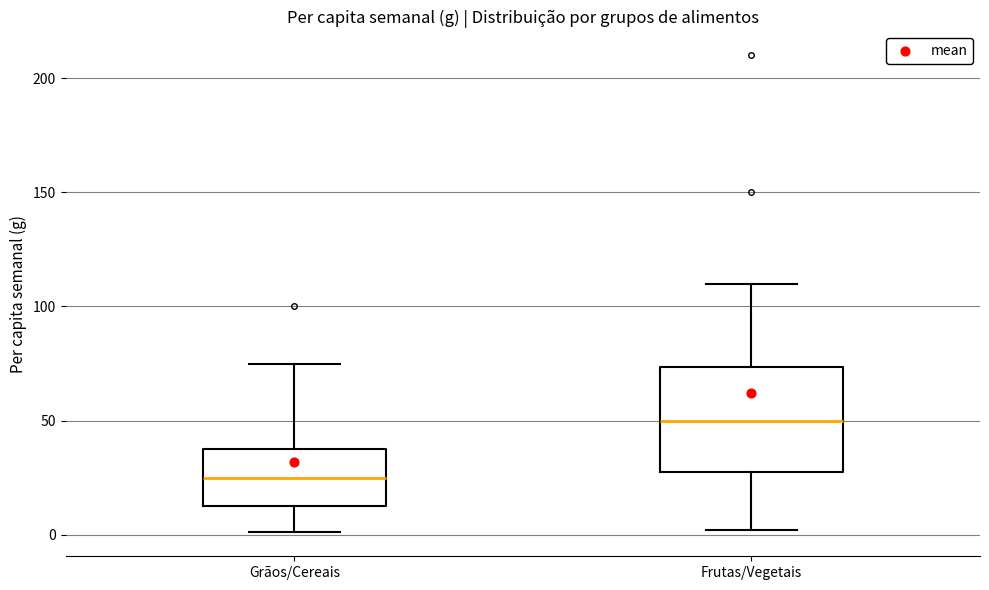

Reading left to right, read every box against the y-axis: the position of its median line, the range the box covers, and the ends of its whiskers. The values are not printed on the chart, so give them approximately, as read against the axis.

Grãos/Cereais: median 25, box 15 to 40, whiskers 0 to 75
Frutas/Vegetais: median 50, box 30 to 75, whiskers 0 to 110